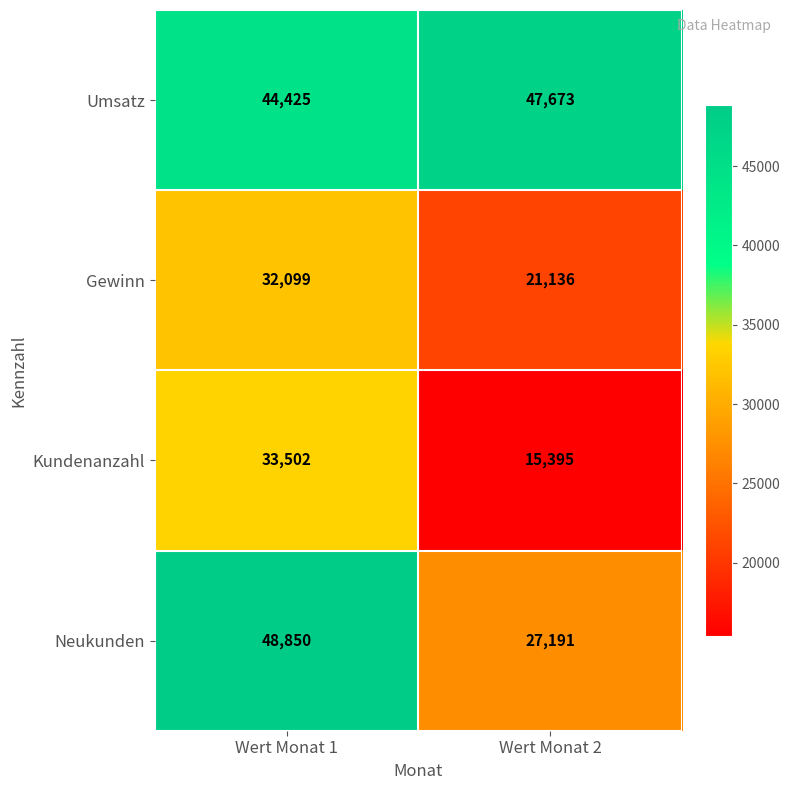

Which series has the largest range (max minus min)?

Neukunden